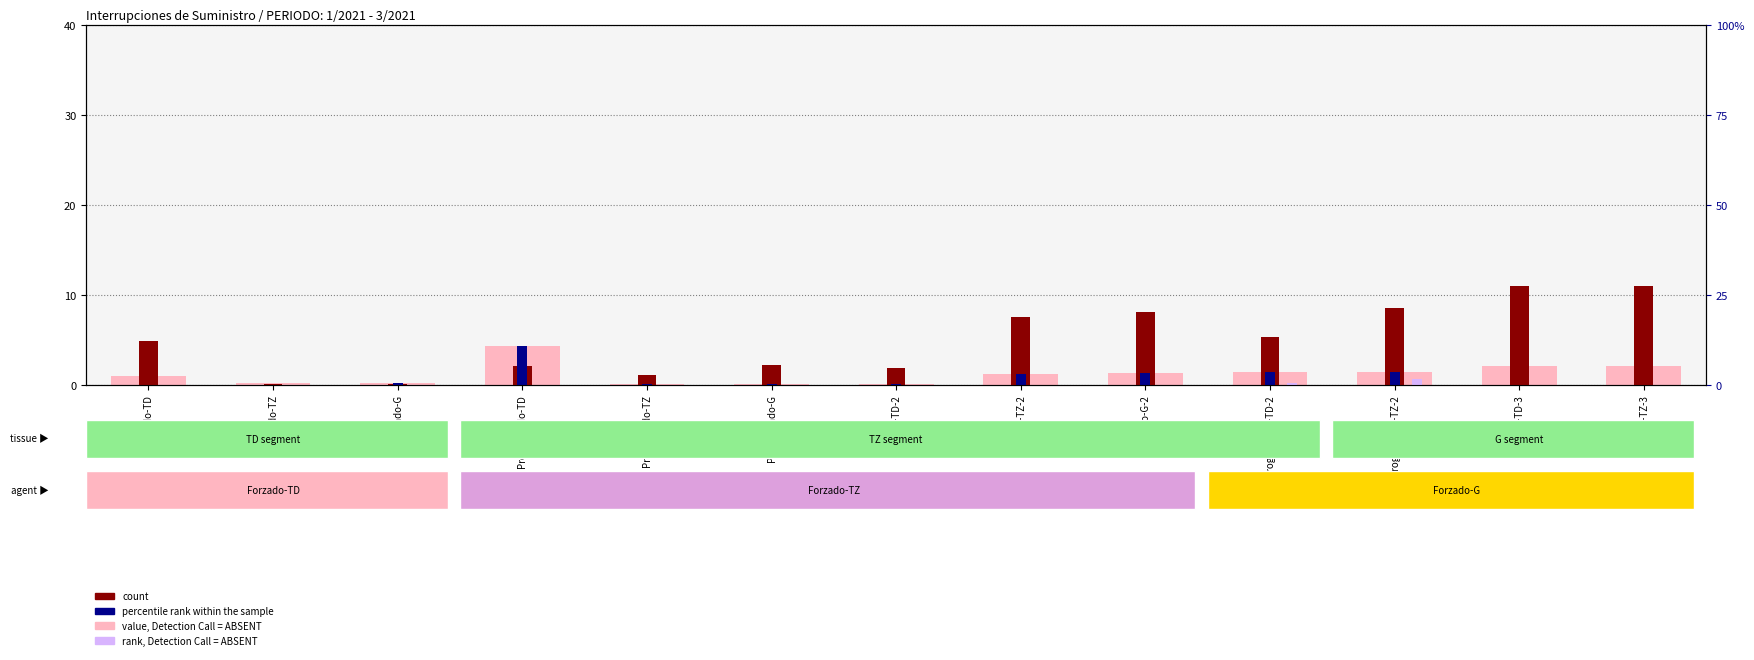

What is the spread (max minus min) of values at Forzado-TZ-3?

11.0